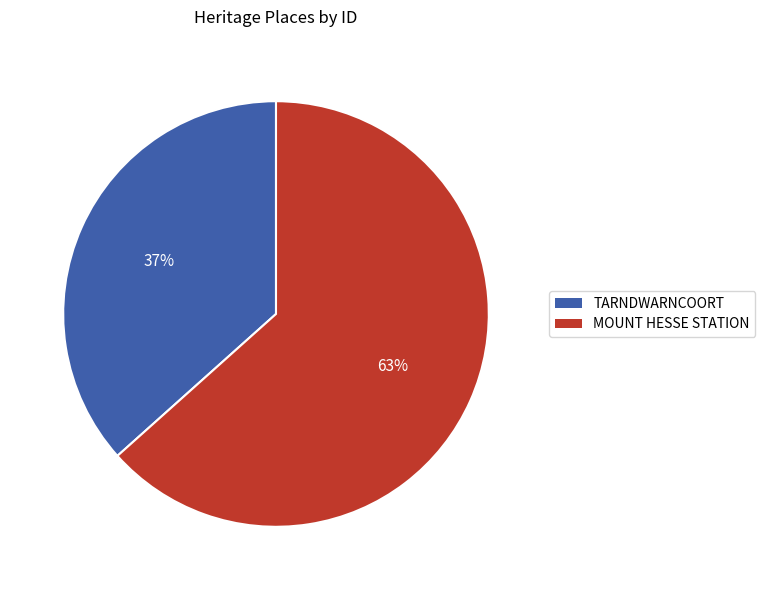

The TARNDWARNCOORT slice represents 43% of the pie. True or false?

False